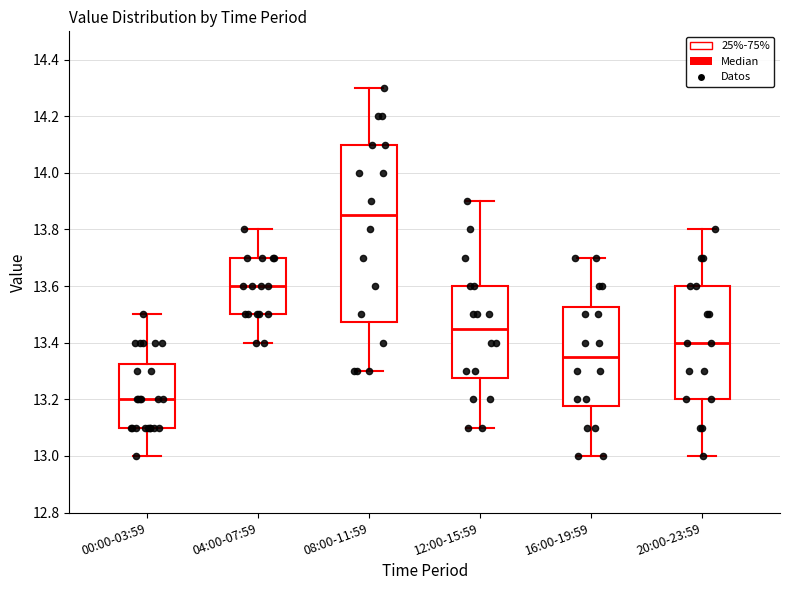

Where does the upper whisker of the box for 04:00-07:59 end on the y-axis? The values are not printed on the chart, so give them approximately, as read against the axis.

13.80